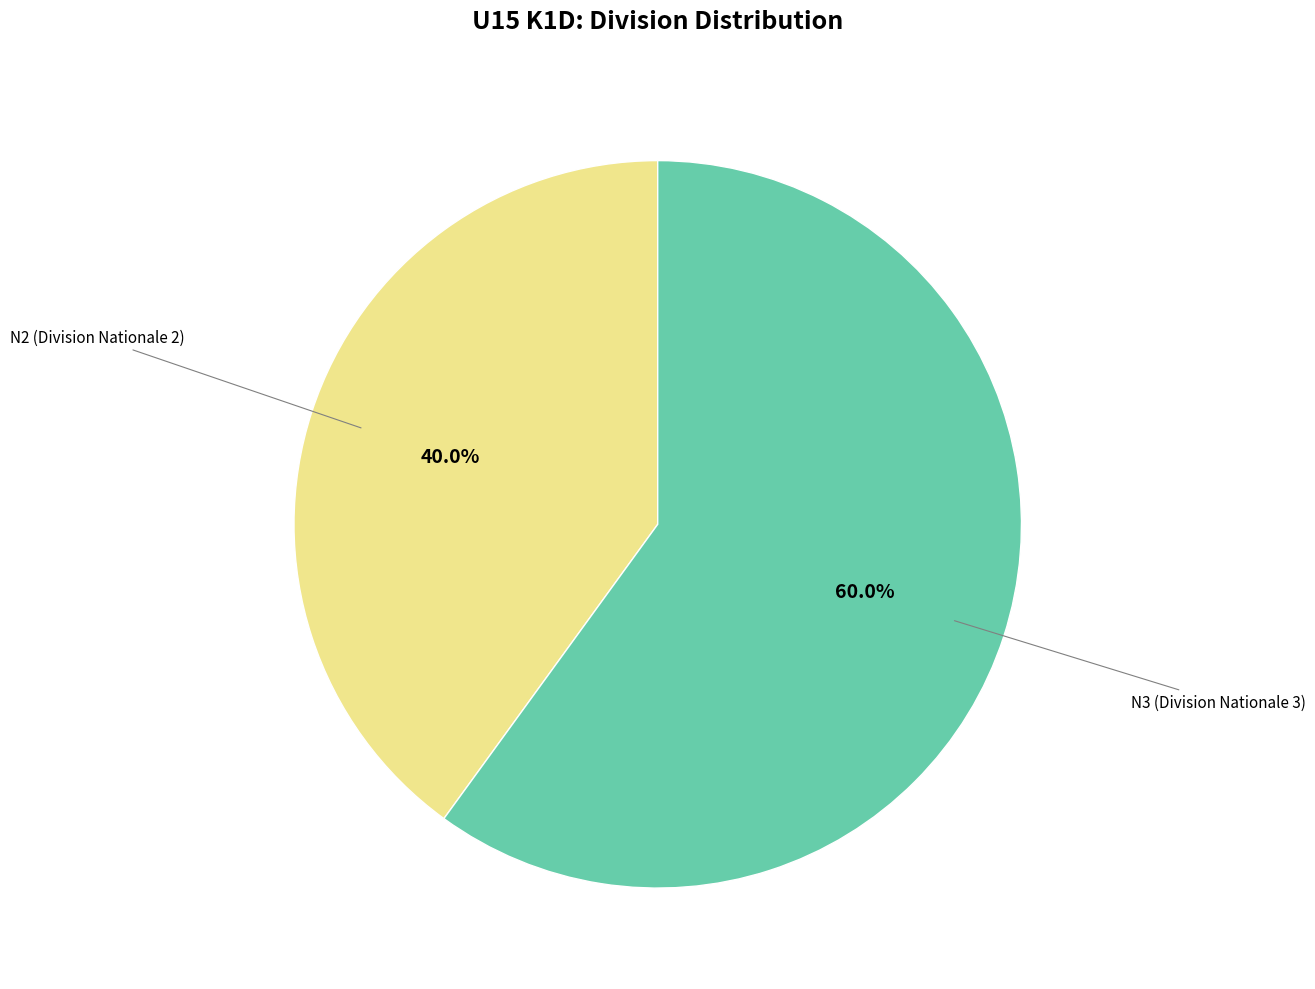

How much of the chart is everything except N2?

60.0%